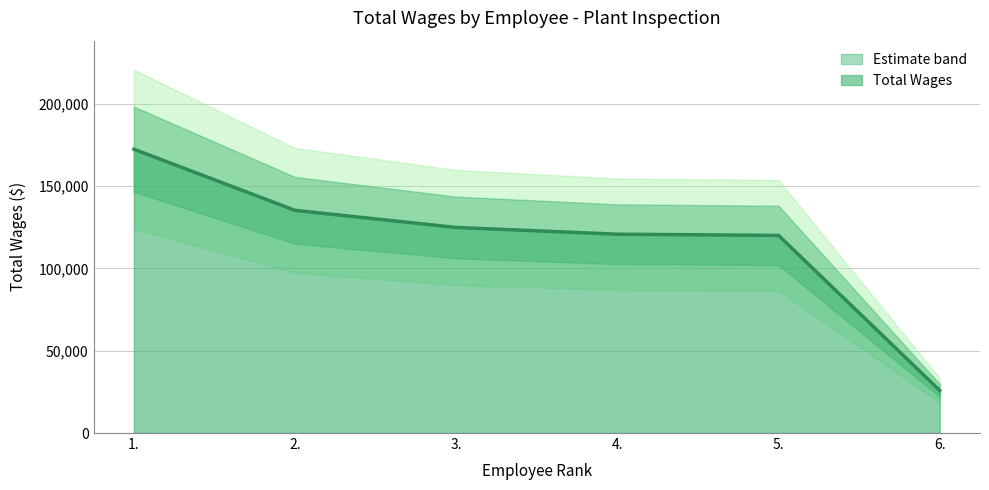

Reading right to left, transcribe all the data shown in this chart.

6.=25868	5.=119986	4.=120720	3.=124812	2.=135192	1.=172327